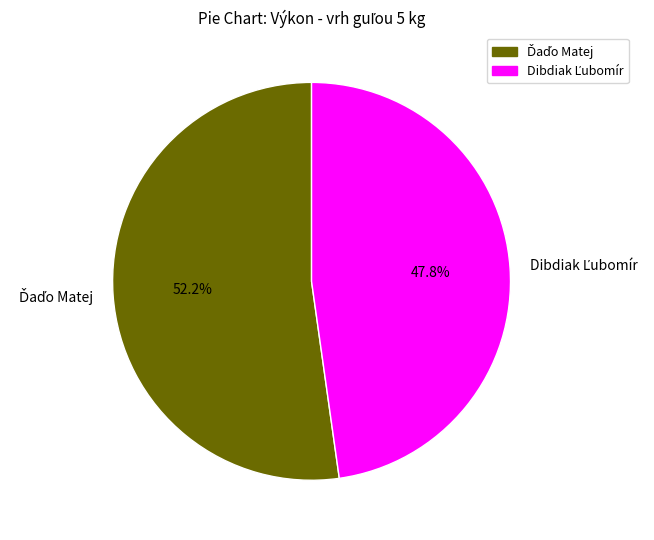

How many slices are in this pie chart?

2